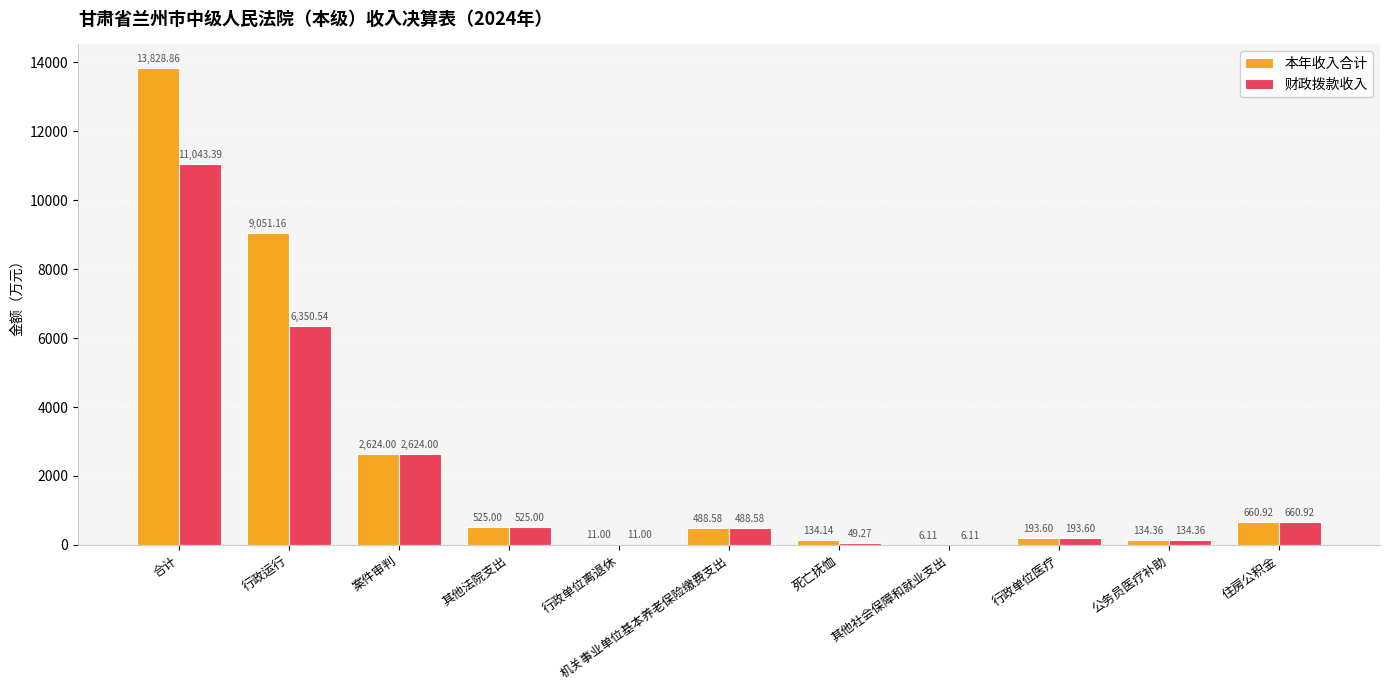

How many values in the 本年收入合计 series exceed 488?

6